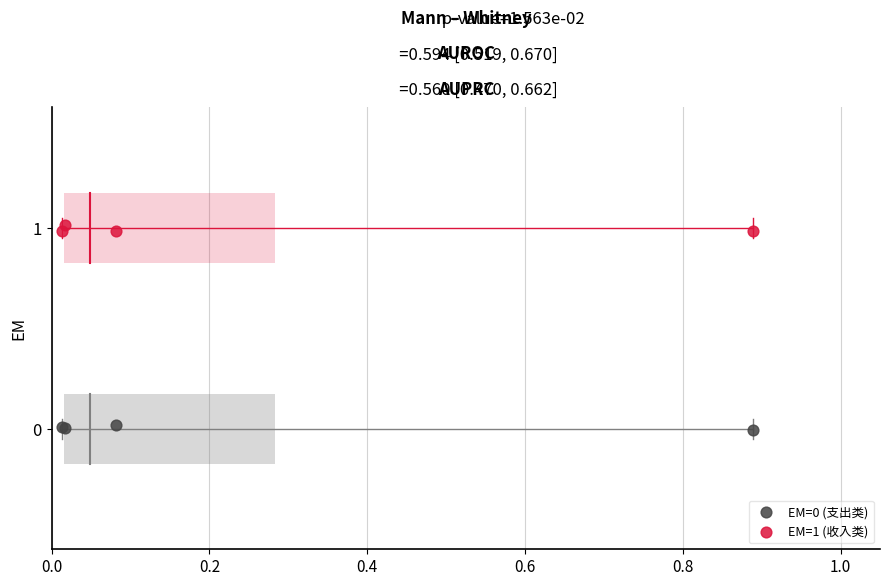

What is the X range (max minus min) for the scatter plot?

0.9